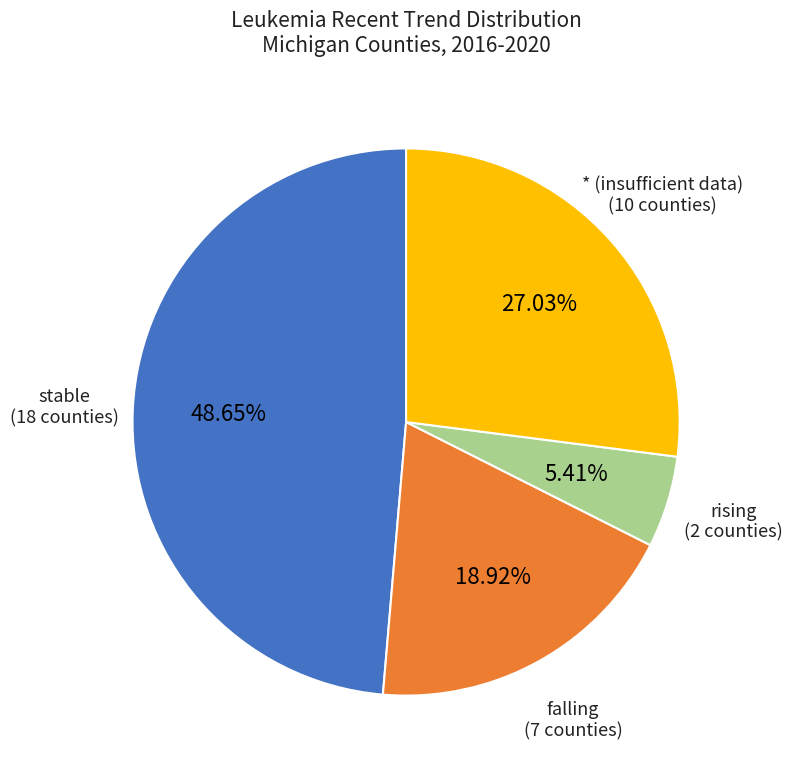

Is there any slice that represents more than half of the pie?

No